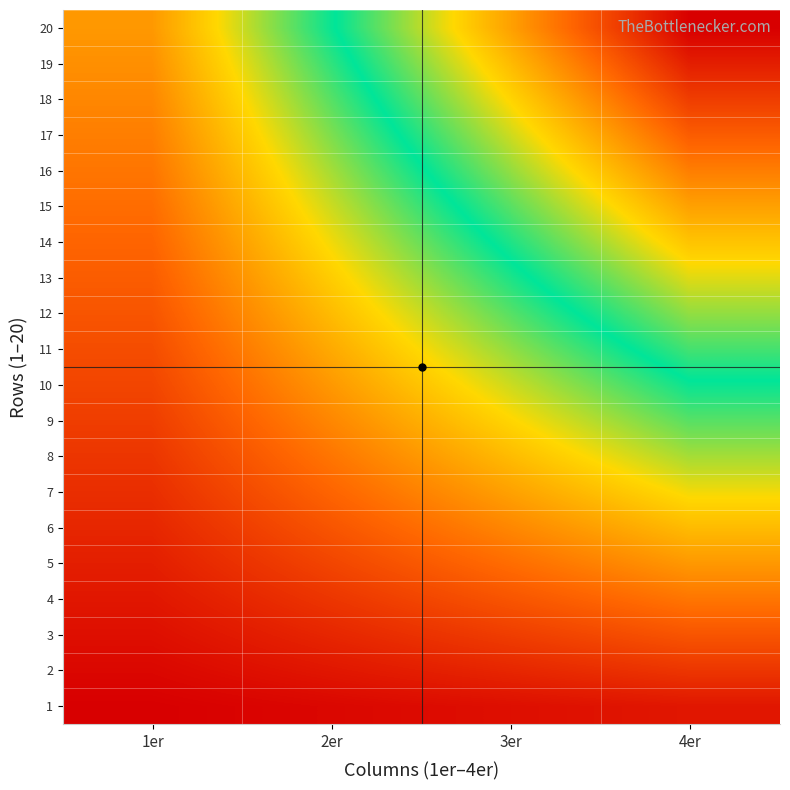

How many categories are shown in the chart?

4